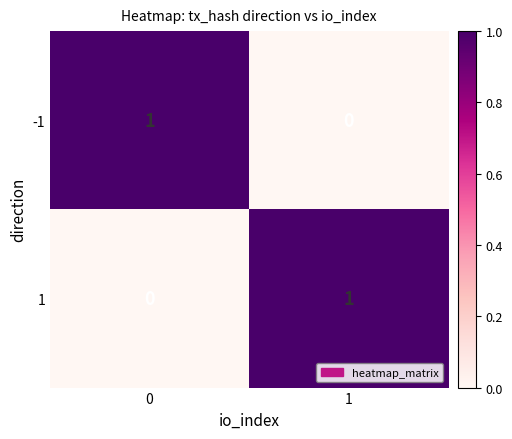

List the labels in order of -1 value, smallest first.

1, 0